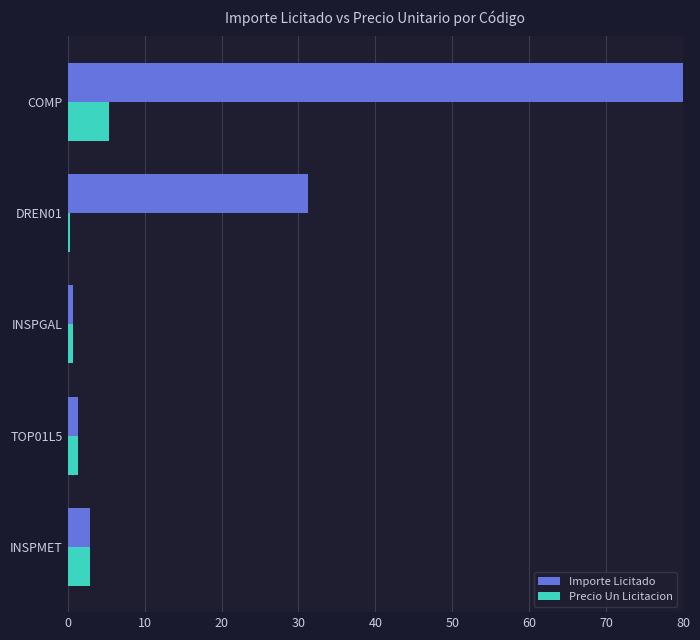

At which label is Importe Licitado closest to 40?

DREN01